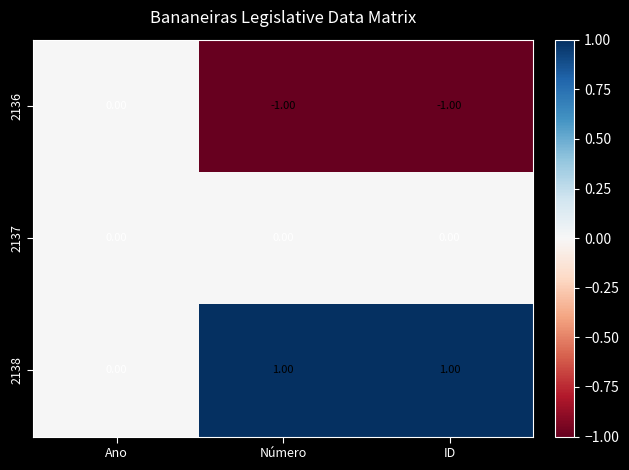

Which series has the largest total across all categories?

2138